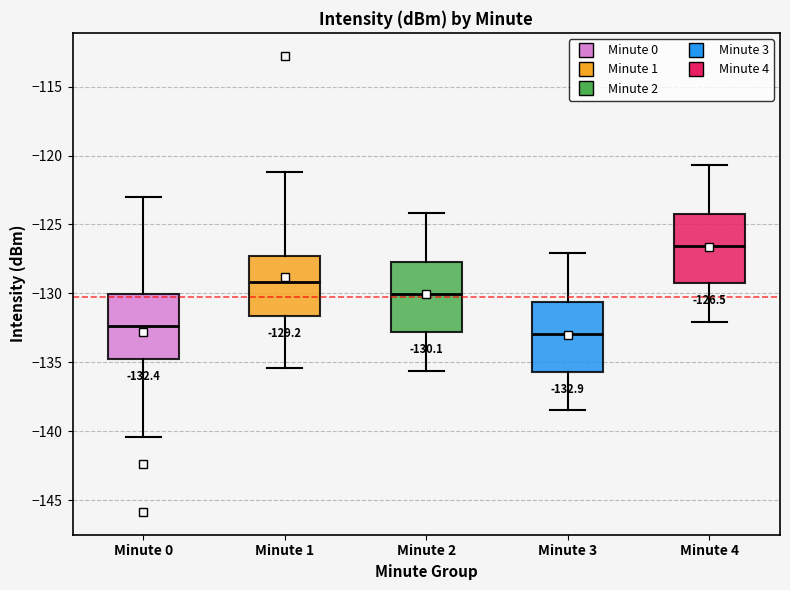

Which box's median line is the lowest?

Minute 3